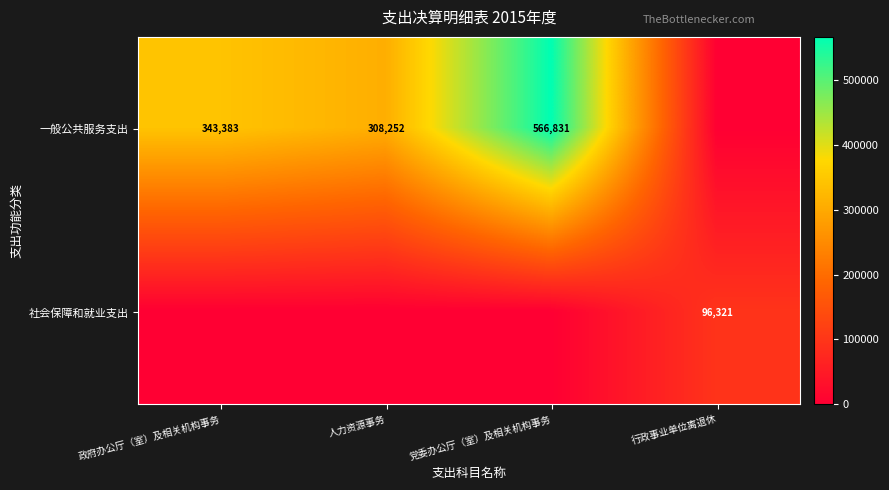

At which category is the sum across all series the highest?

党委办公厅（室）及相关机构事务